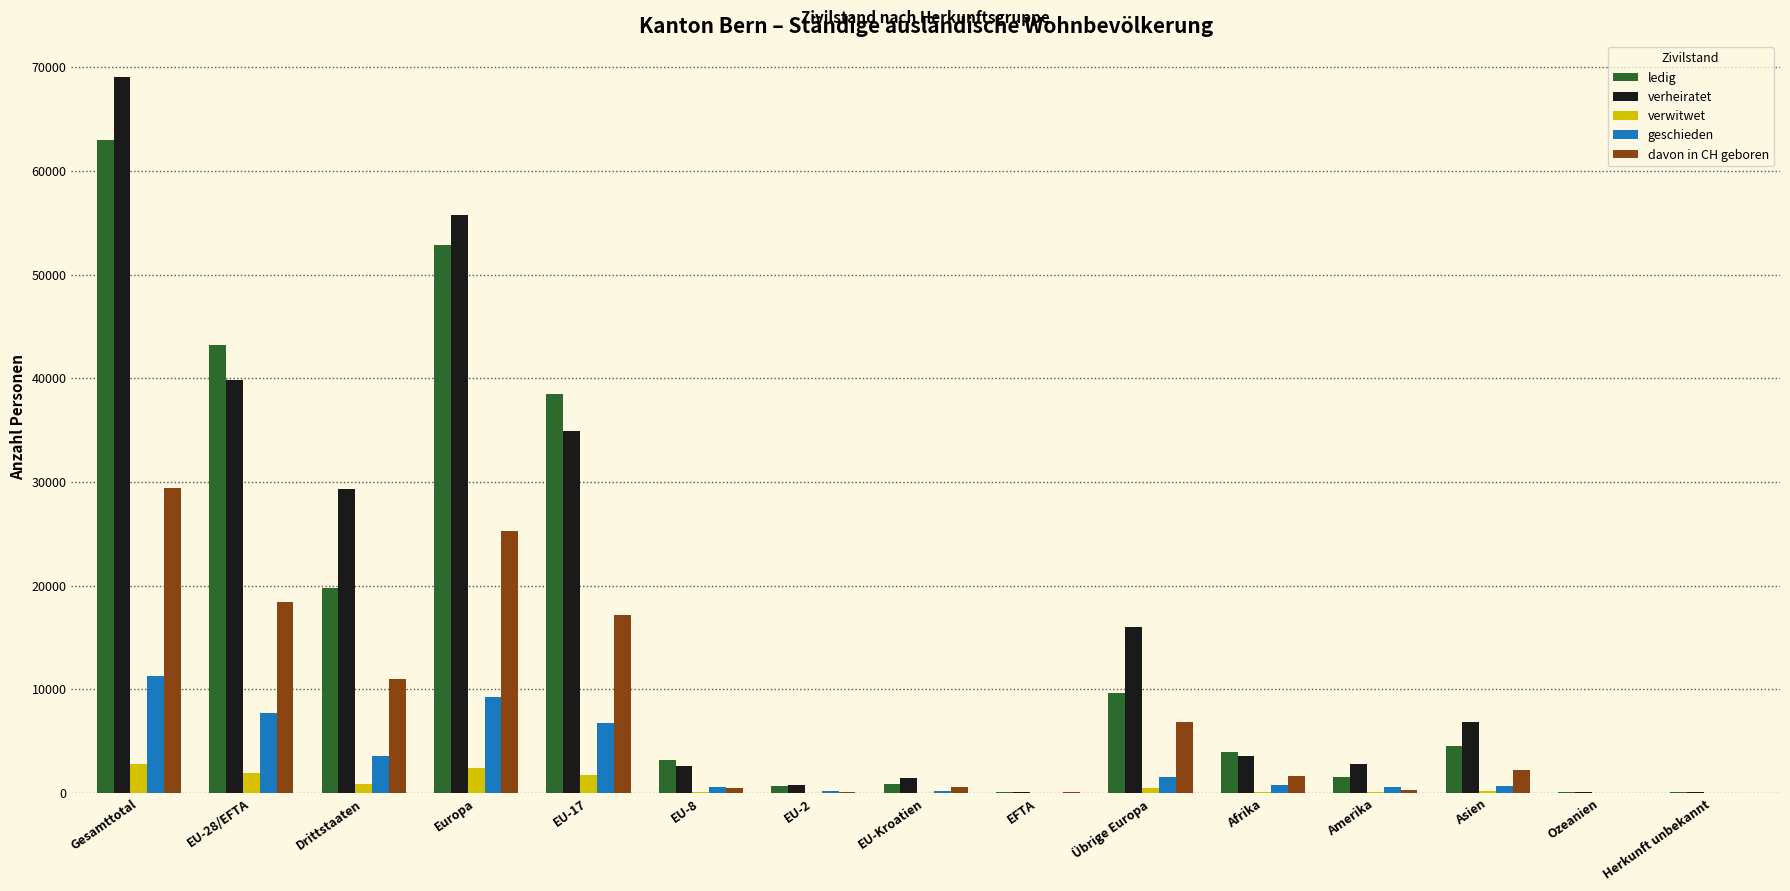

Is the value of ledig at EU-8 greater than the value of davon in CH geboren at EU-28/EFTA?

No